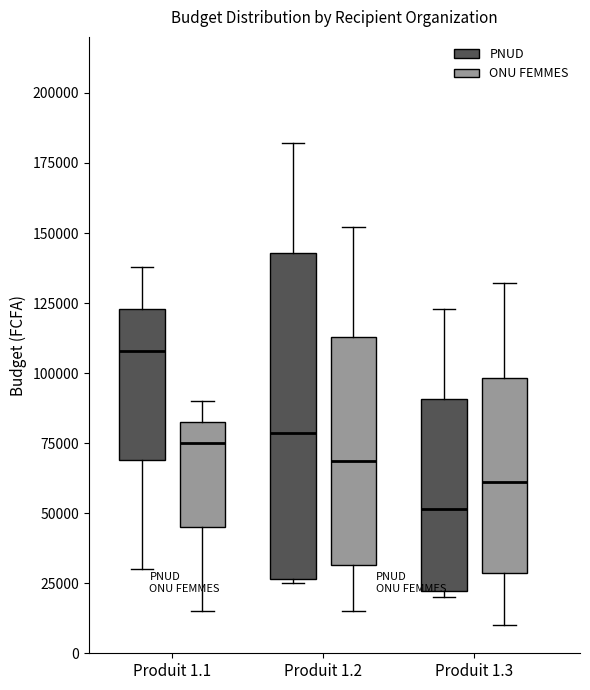

Reading left to right, transcribe this box plot: for each box, give where its median line is, the range the box spans, and where its two whiskers end, as read against the y-axis. The values are not printed on the chart, so give them approximately, as read against the axis.

Produit 1.1 (PNUD): median 110000, box 70000 to 125000, whiskers 30000 to 140000
Produit 1.1 (ONU FEMMES): median 75000, box 45000 to 85000, whiskers 15000 to 90000
Produit 1.2 (PNUD): median 80000, box 25000 to 145000, whiskers 25000 to 180000
Produit 1.2 (ONU FEMMES): median 70000, box 30000 to 115000, whiskers 15000 to 150000
Produit 1.3 (PNUD): median 50000, box 20000 to 90000, whiskers 20000 (just below the box's lower edge) to 125000
Produit 1.3 (ONU FEMMES): median 60000, box 30000 to 100000, whiskers 10000 to 130000